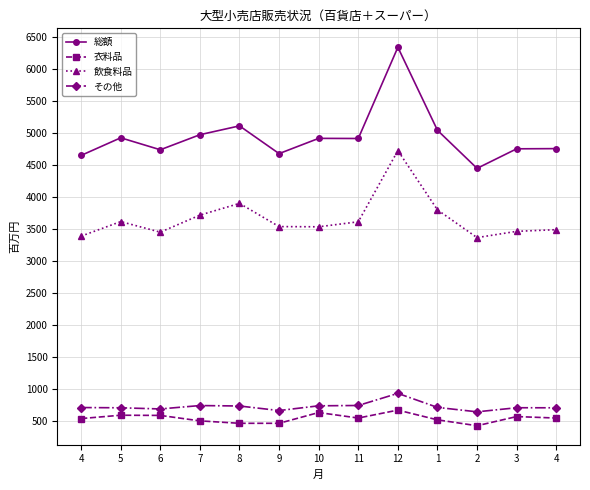

How many lines are shown in the chart?

4